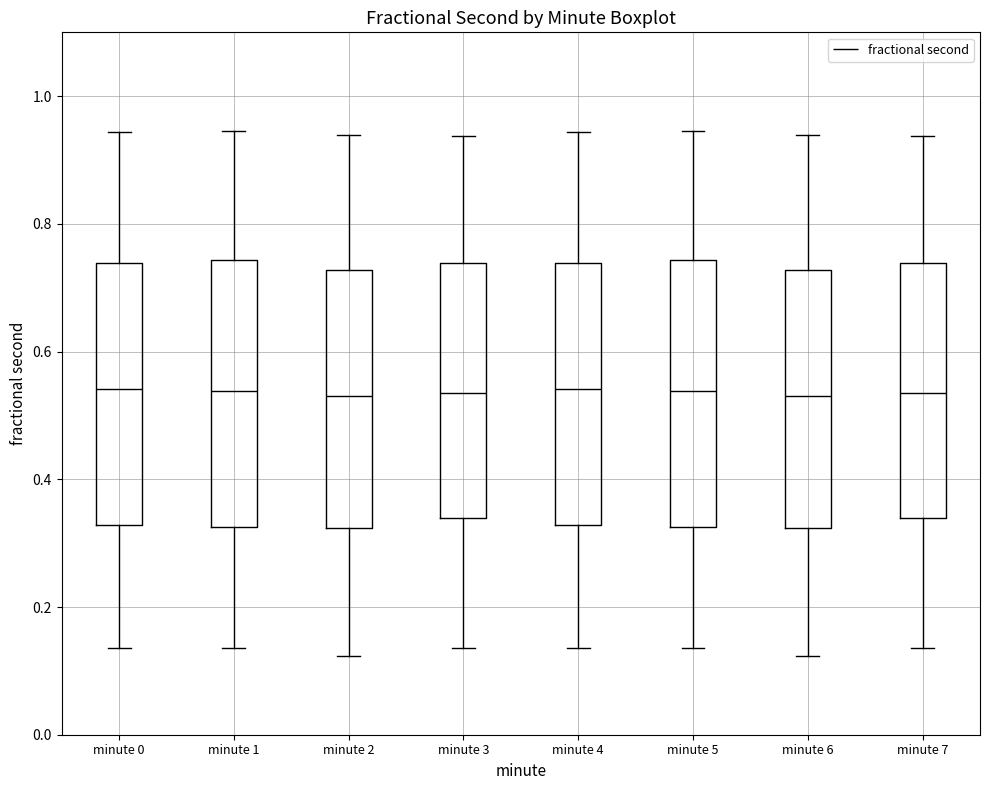

Where is the lower edge of the box for minute 3 on the y-axis? The values are not printed on the chart, so give them approximately, as read against the axis.

0.34